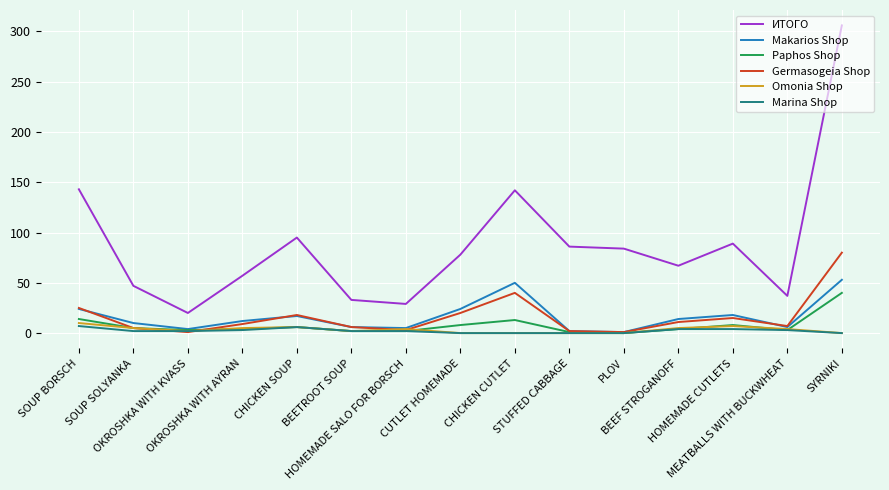

At which category is the sum across all series the highest?

SYRNIKI